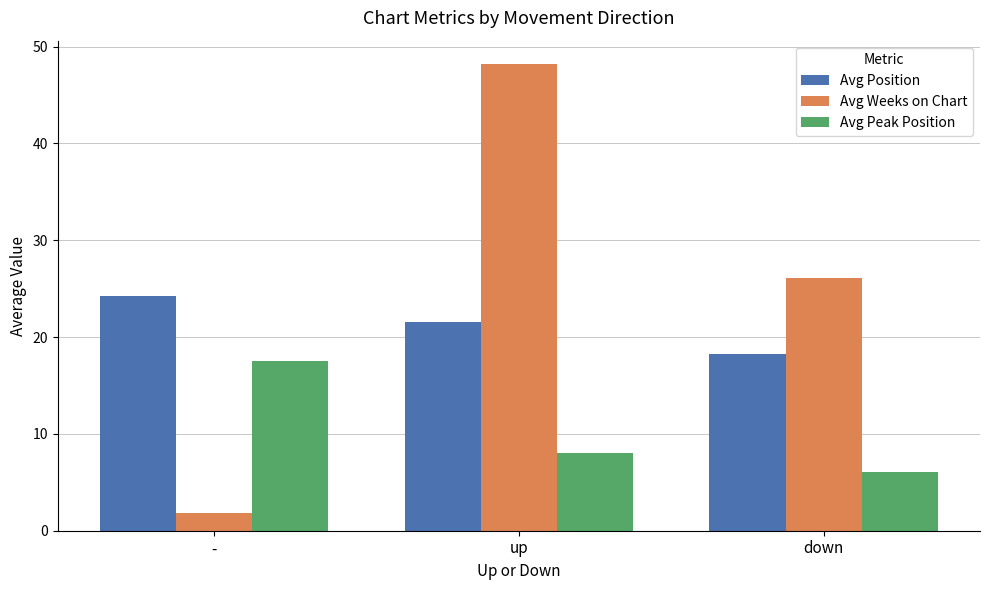

Which series has the largest total across all categories?

Avg Weeks on Chart